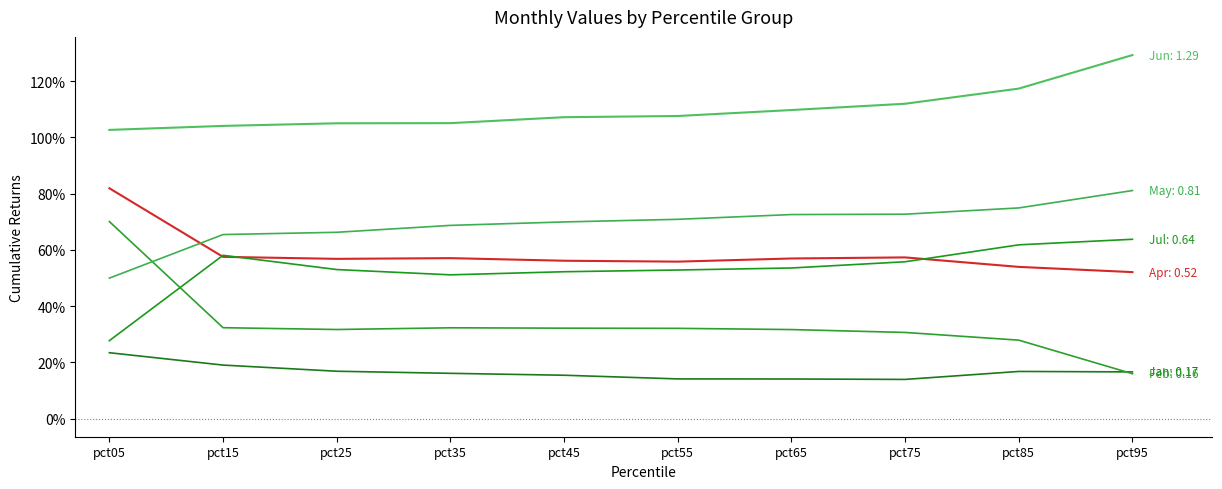

Does the chart display data point markers on the line(s)?

No